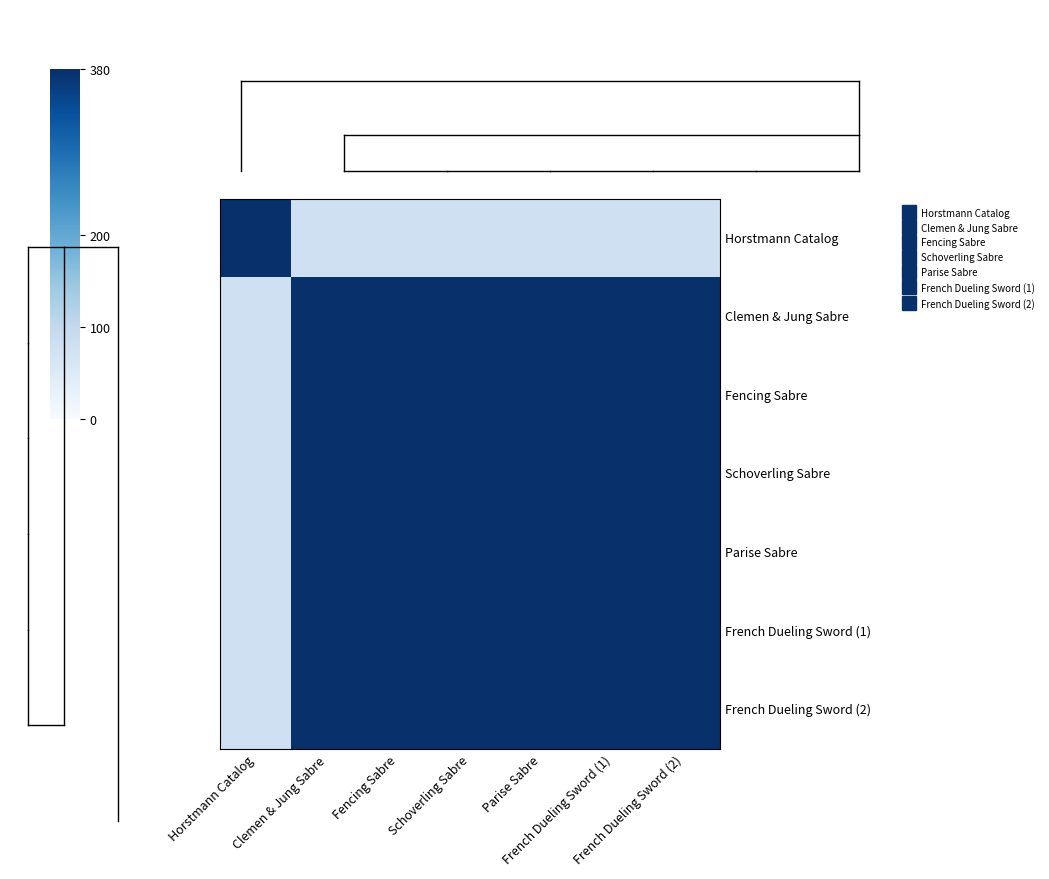

Which label corresponds to the smallest value in the chart?

Clemen & Jung Sabre